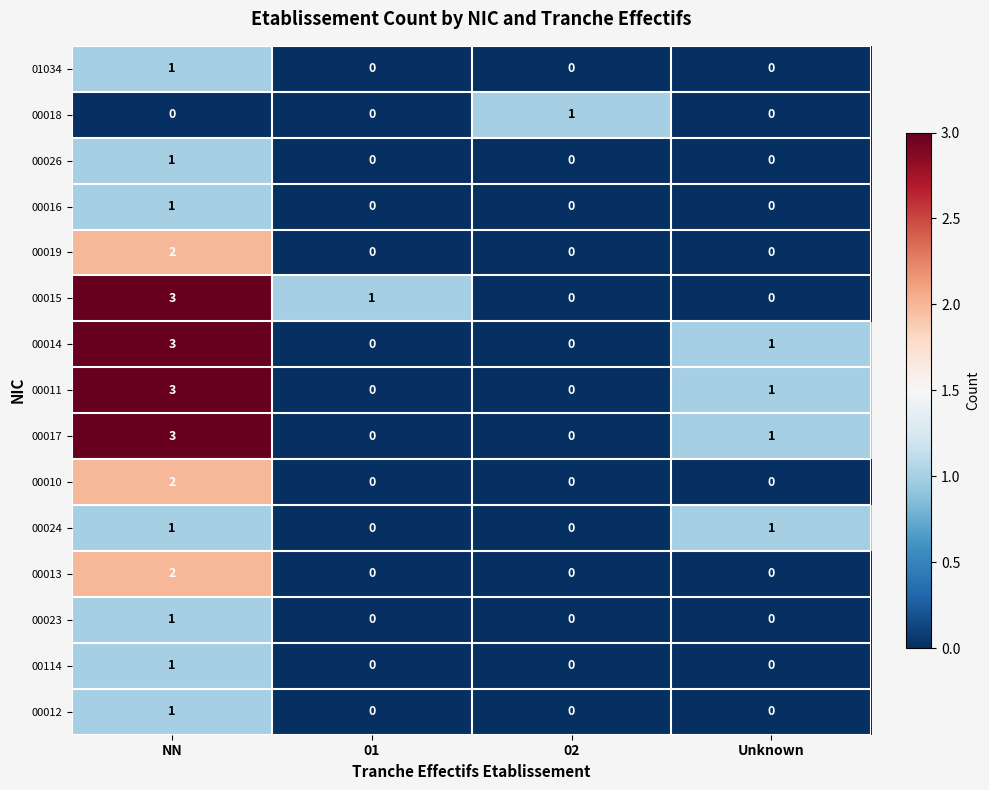

At which category is the sum across all series the highest?

NN